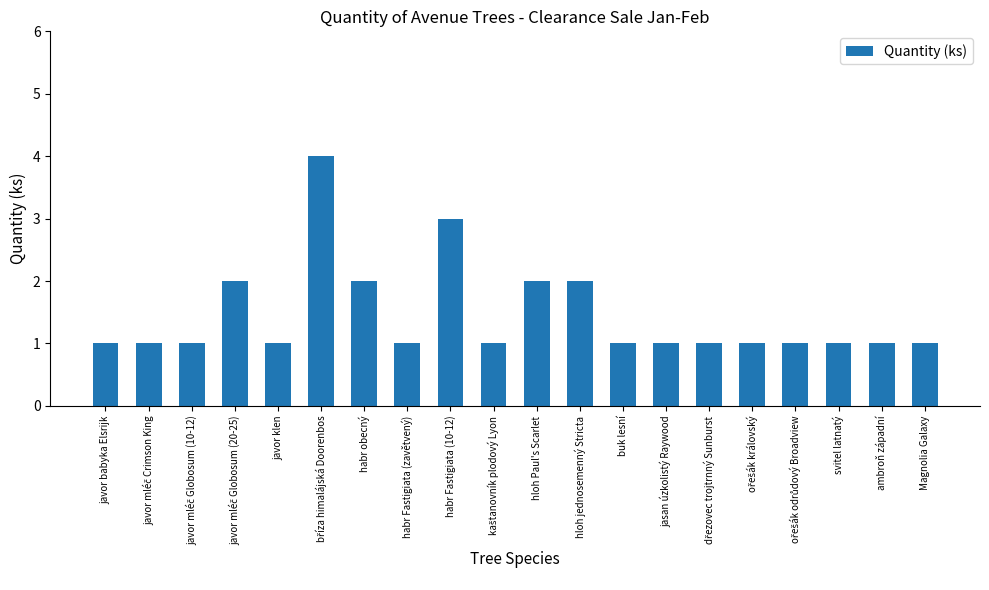

What is the ratio of the value at hloh Paul's Scarlet to the value at javor klen?

2.0